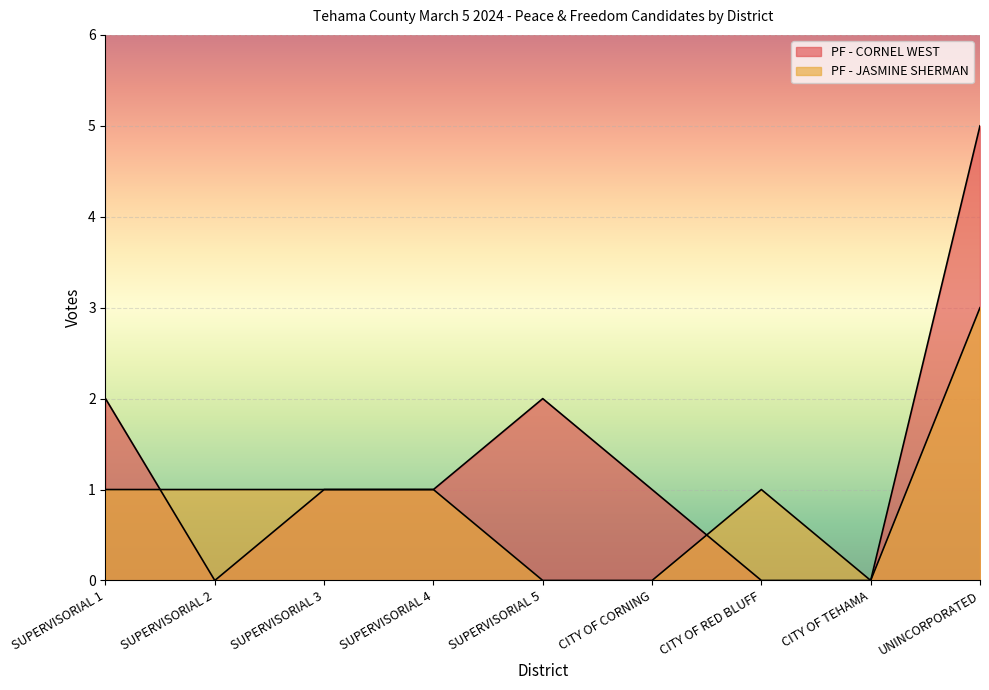

Reading left to right, transcribe all the data shown in this chart.

PF - CORNEL WEST: 2	0	1	1	2	1	0	0	5
PF - JASMINE SHERMAN: 1	1	1	1	0	0	1	0	3